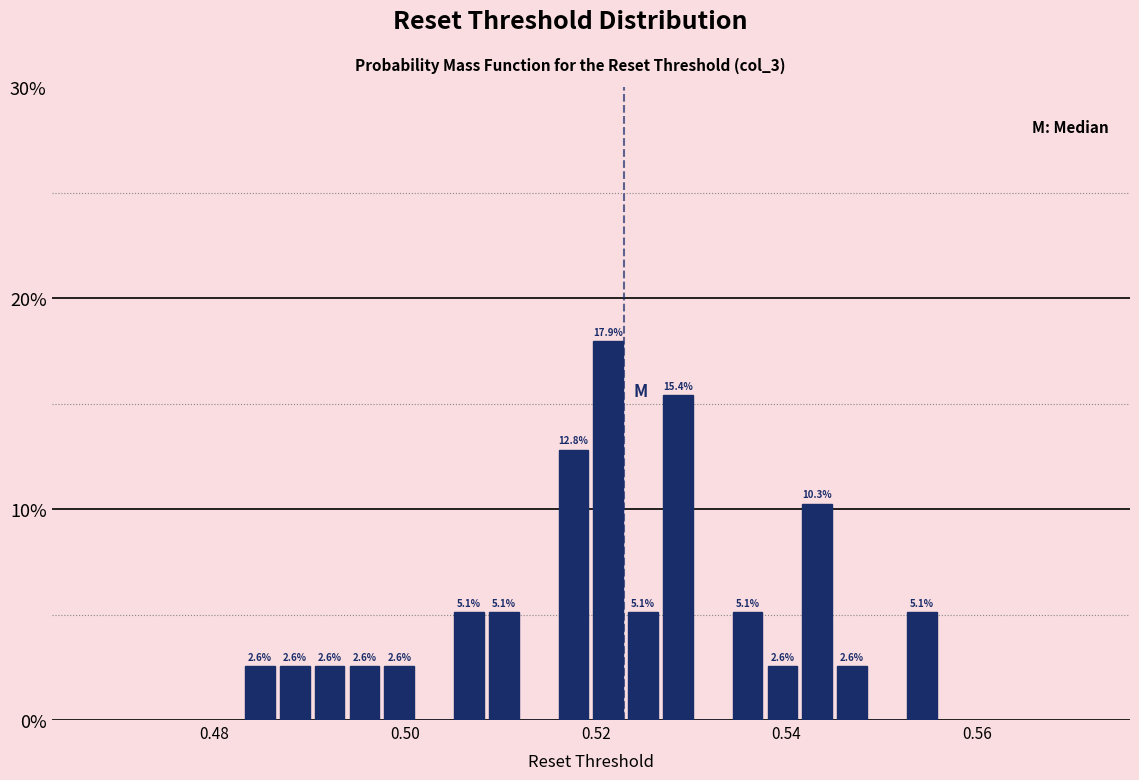

Read against the x-axis, roughly where is the centre of the tallest bar?

0.522